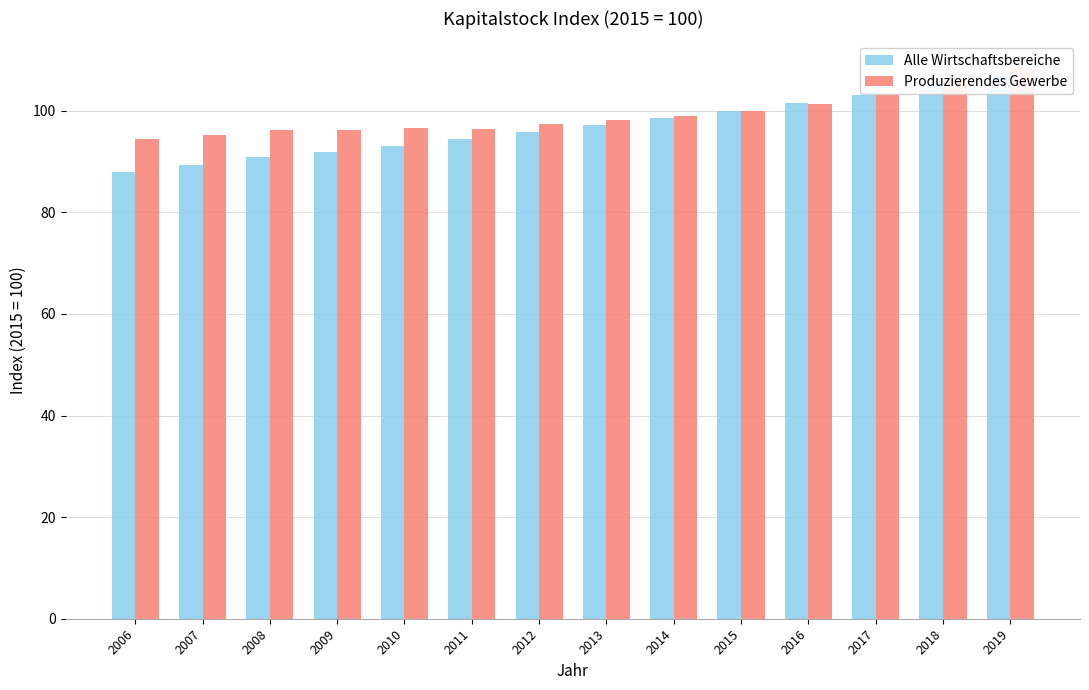

Are the bars grouped side by side (vs. stacked)?

Yes